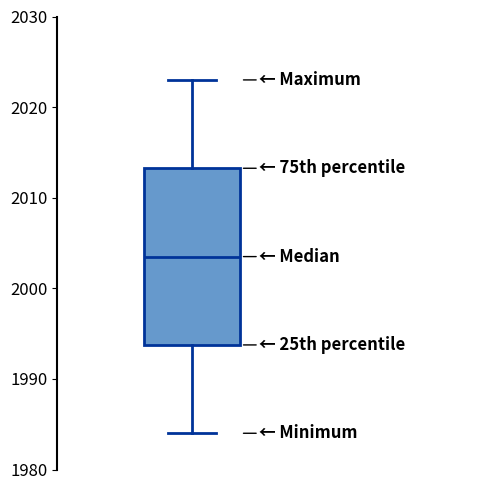

Read this box plot against the y-axis: the position of the median line, the range covered by the box, and the ends of both whiskers. The values are not printed on the chart, so give them approximately, as read against the axis.

median 2004, box 1994 to 2013, whiskers 1984 to 2023